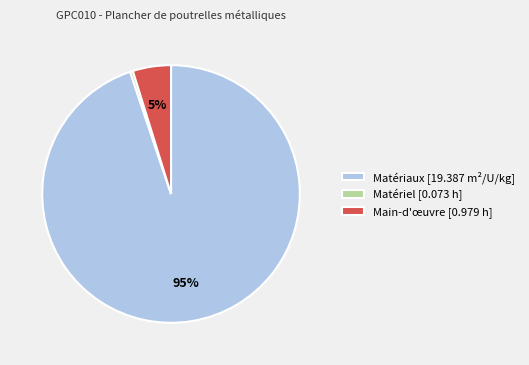

How many segments does this pie chart have?

3